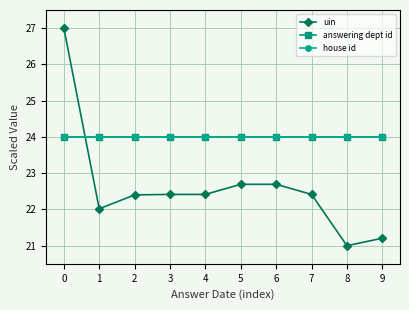

What is the sum of the answering dept id values at 3 and 0?

48.0